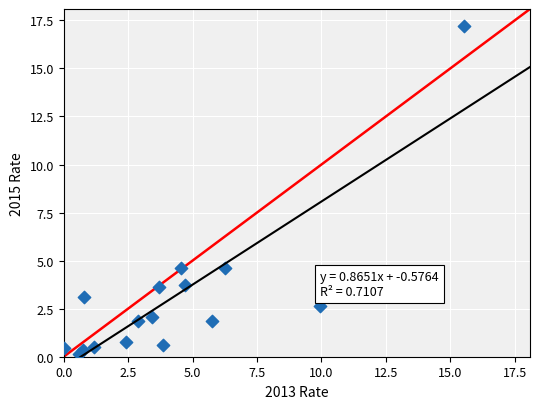

What is the range of X values (max minus min)?

15.6